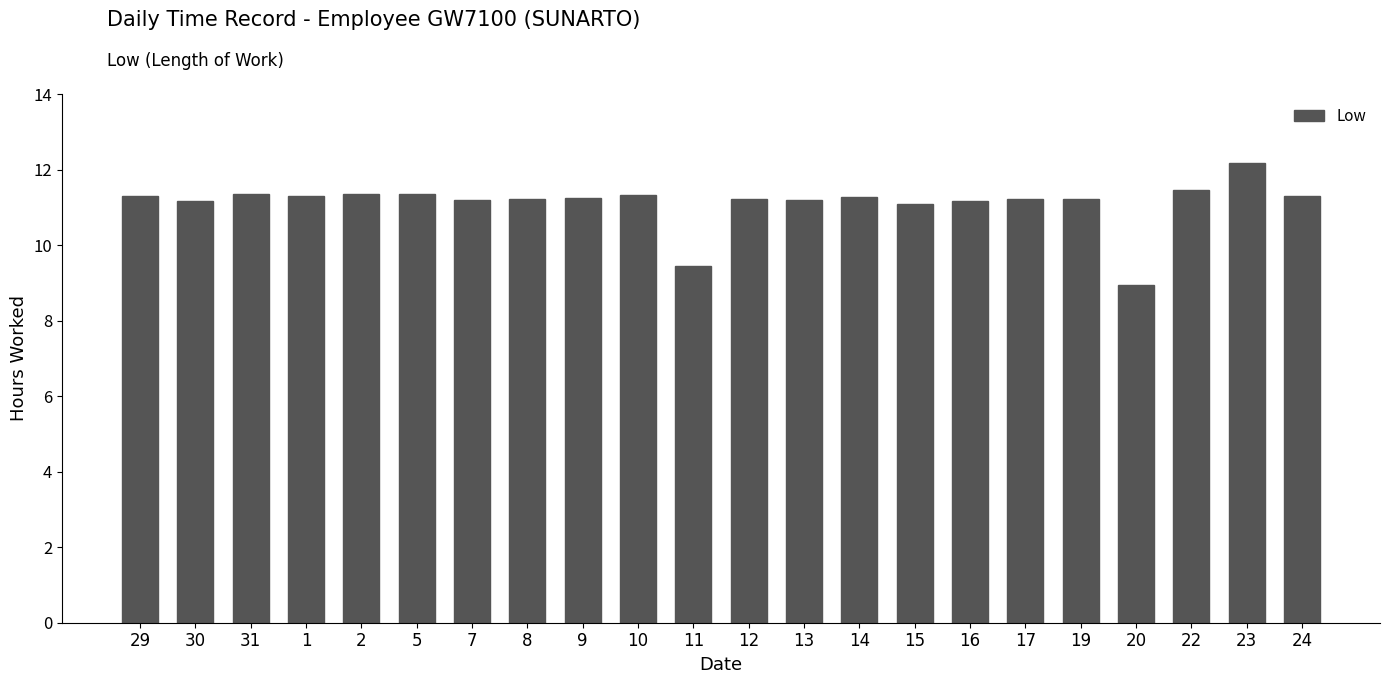

Between 15 and 24, which is larger?

24